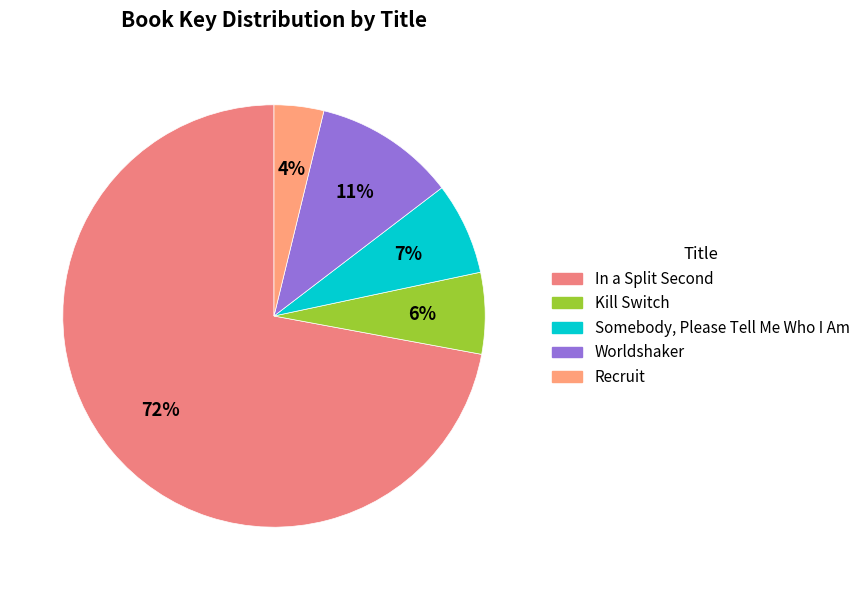

Is there any slice that represents more than half of the pie?

Yes